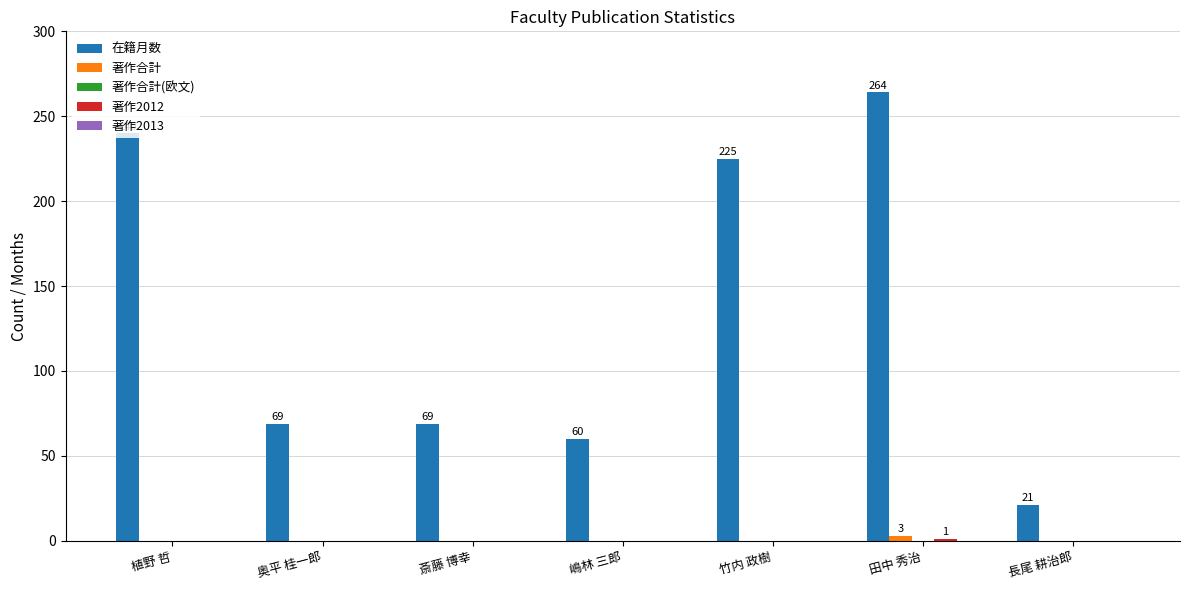

Which label corresponds to the largest value in the chart?

田中 秀治